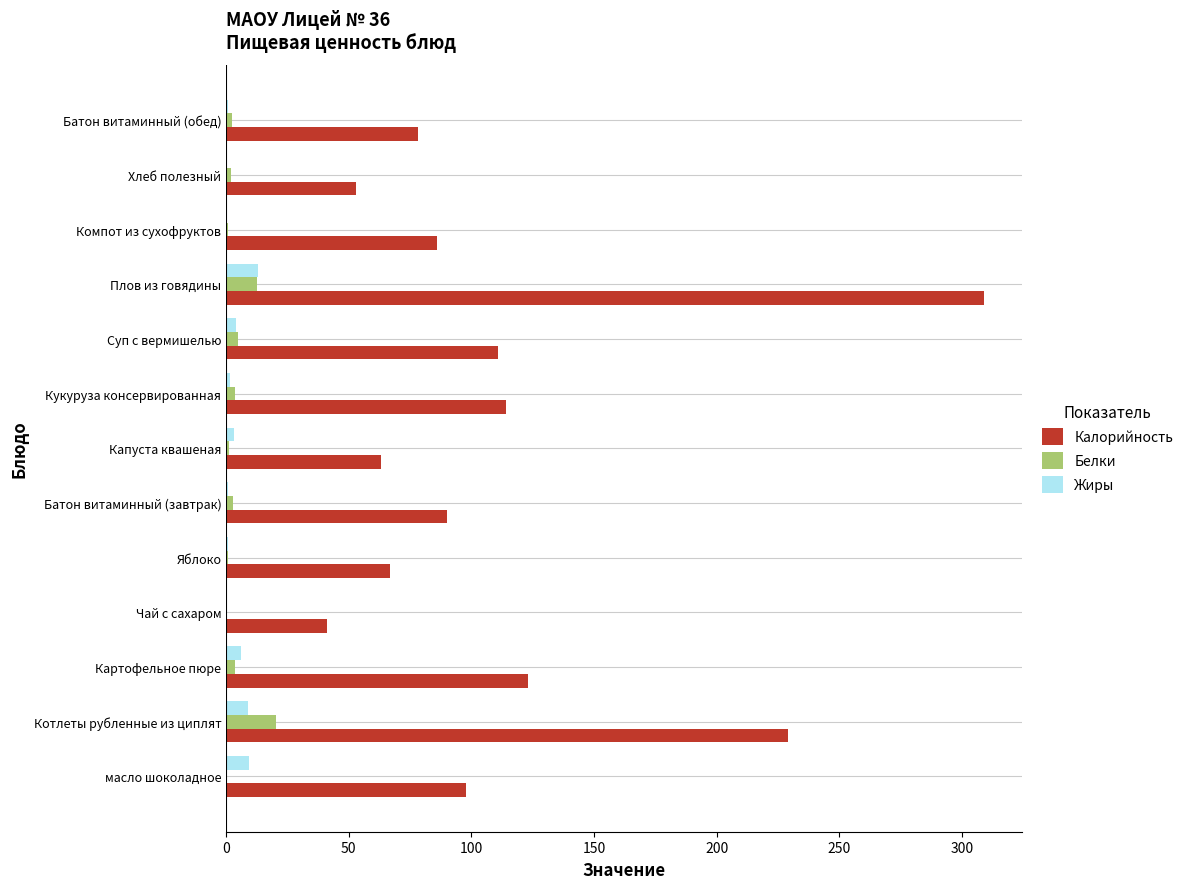

What are all the series names shown in the legend?

Калорийность, Белки, Жиры